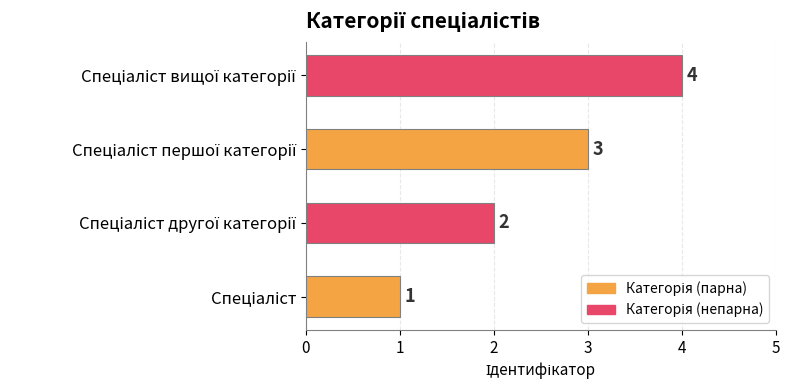

What is the sum of all values?

10